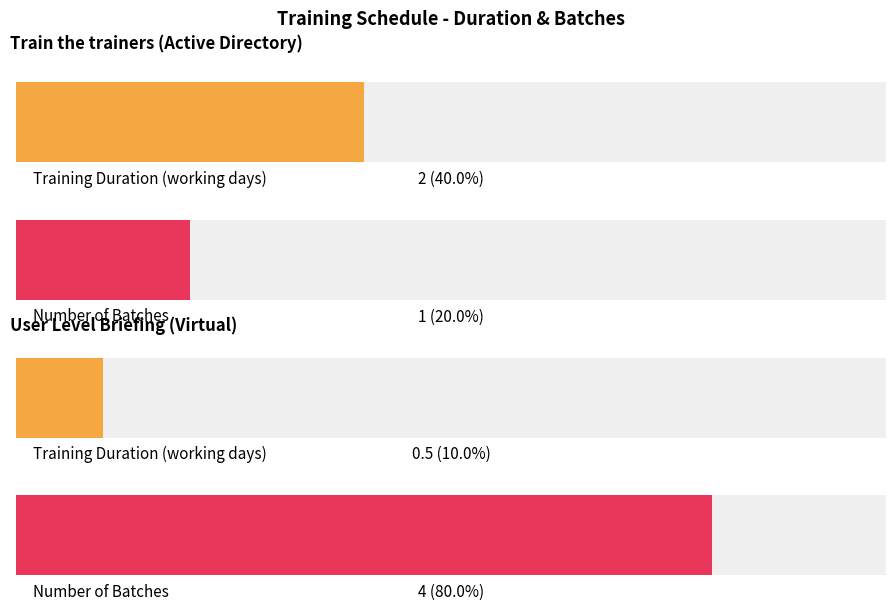

Reading left to right, list all the values displayed in this chart.

Training Duration (working days): 2.0	0.5
Batches: 1.0	4.0